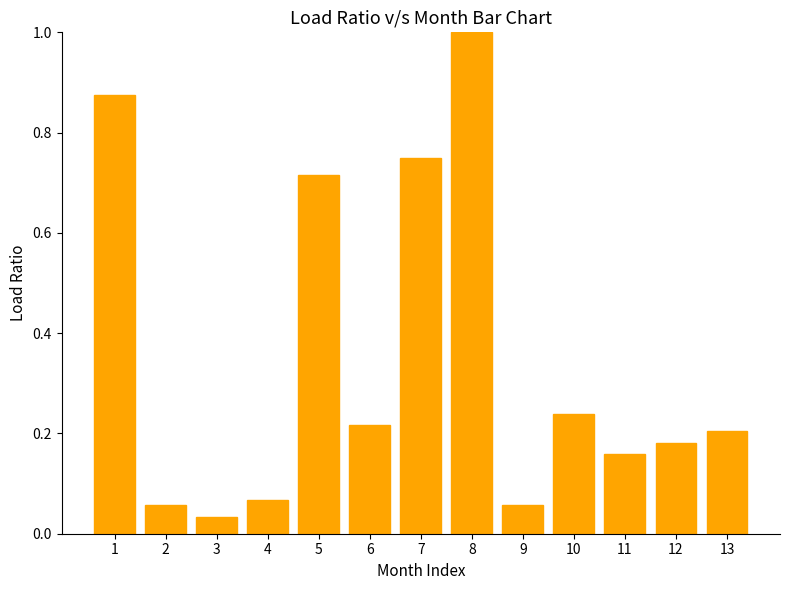

What is the value of the 8th bar from the left?

1.0